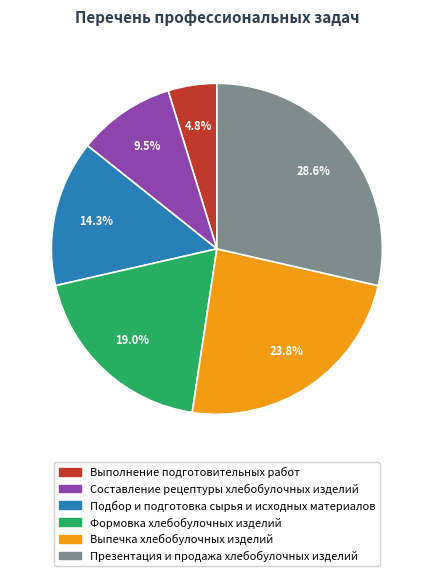

How many slices are in this pie chart?

6